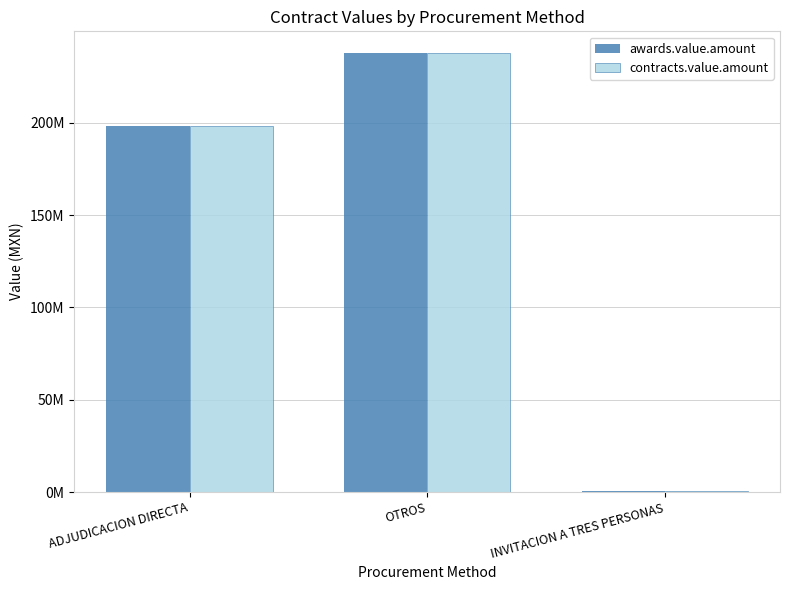

What is the label of the 1st bar from the left?

ADJUDICACION DIRECTA